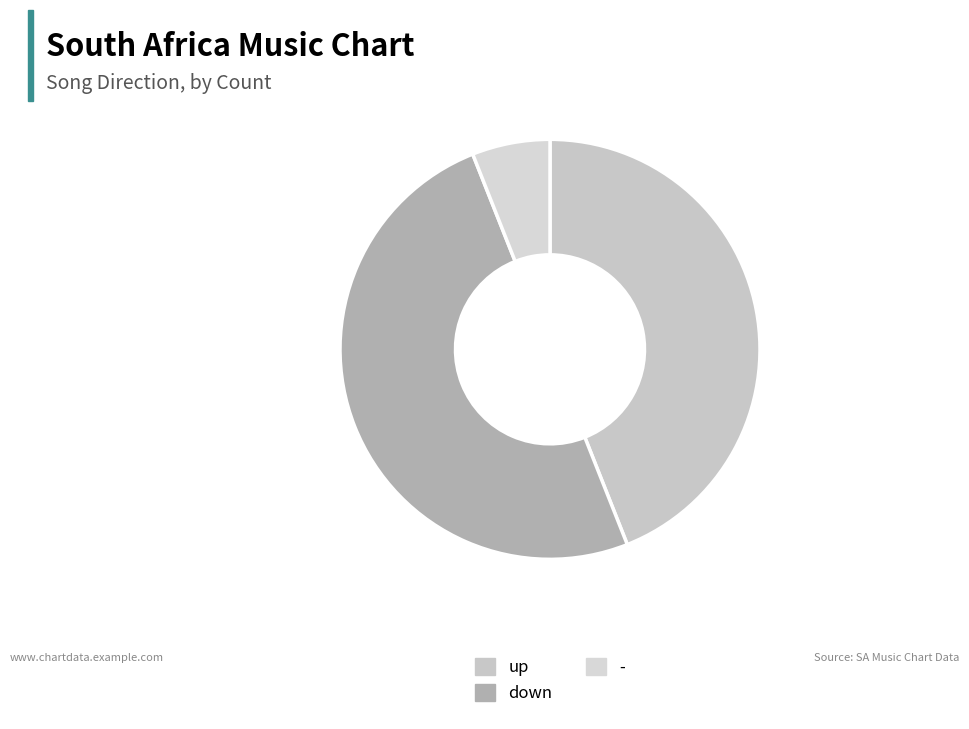

The - slice represents 1% of the pie. True or false?

False